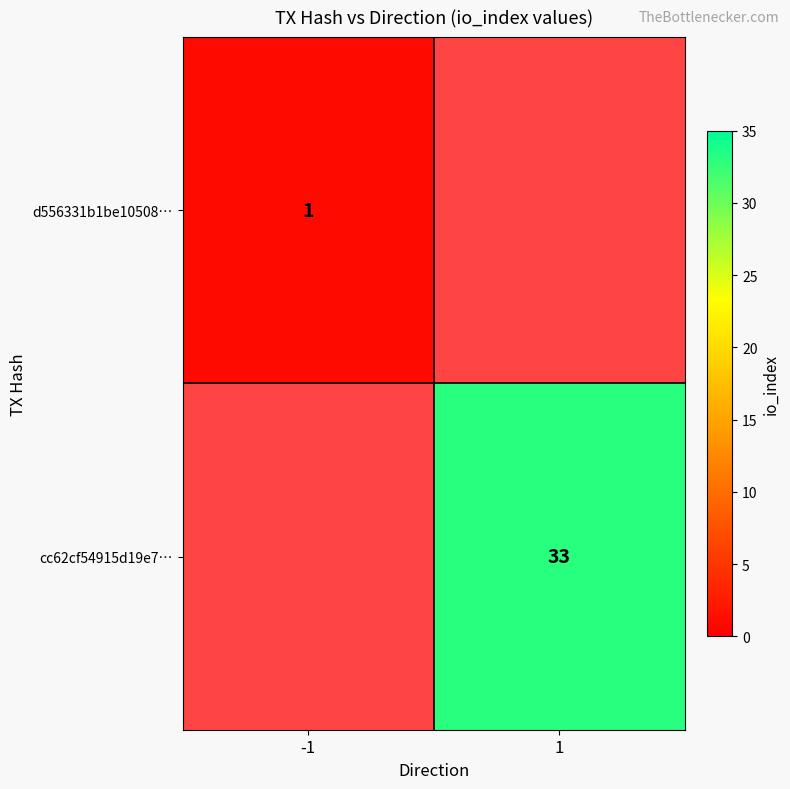

Is it true that cc62cf54915d19e7… equals 55 at 1?

False